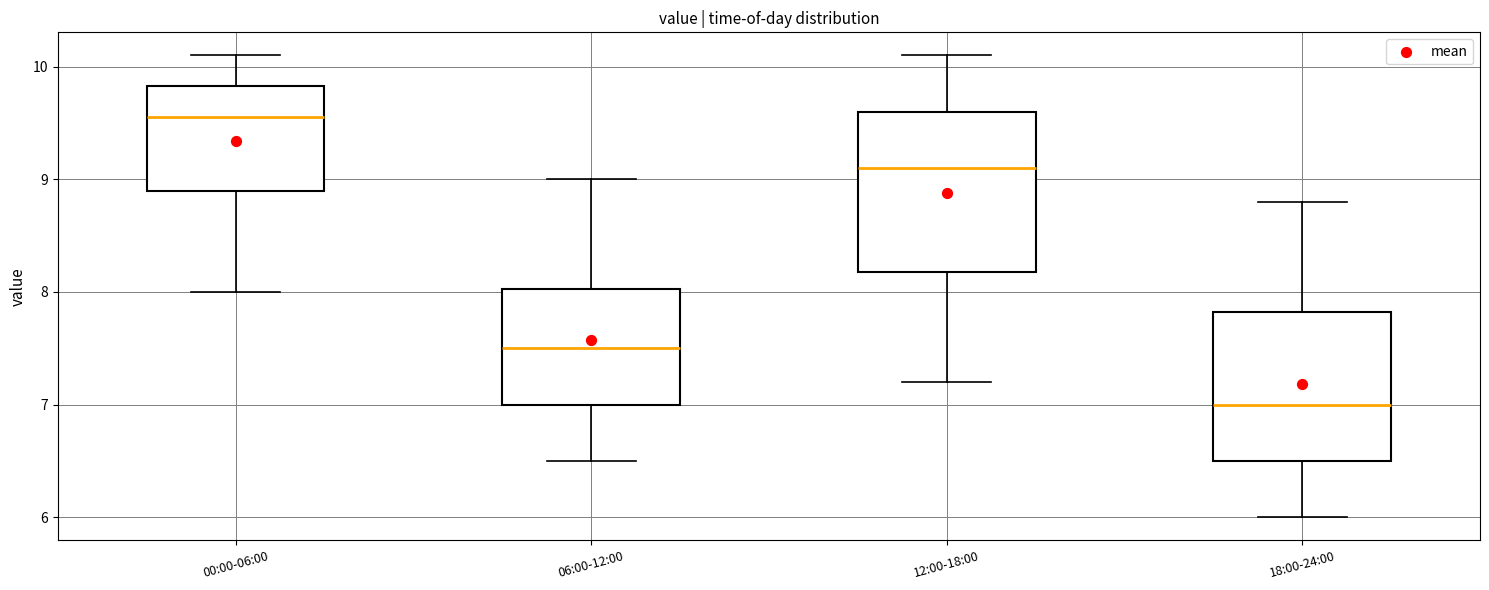

Reading left to right, transcribe this box plot: for each box, give where its median line is, the range the box spans, and where its two whiskers end, as read against the y-axis. The values are not printed on the chart, so give them approximately, as read against the axis.

00:00-06:00: median 9.6, box 8.9 to 9.8, whiskers 8.0 to 10.1
06:00-12:00: median 7.5, box 7.0 to 8.0, whiskers 6.5 to 9.0
12:00-18:00: median 9.1, box 8.2 to 9.6, whiskers 7.2 to 10.1
18:00-24:00: median 7.0, box 6.5 to 7.8, whiskers 6.0 to 8.8